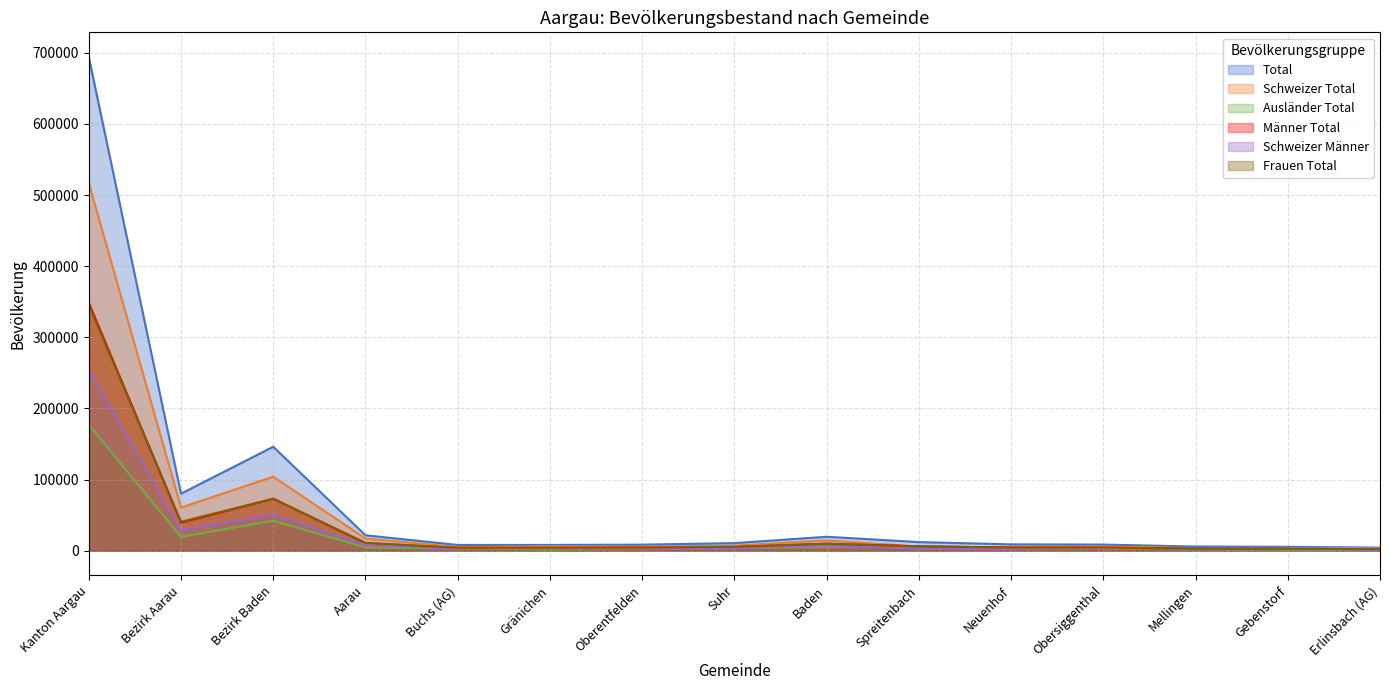

Is the value of Ausländer Total at Suhr greater than the value of Männer Total at Neuenhof?

No